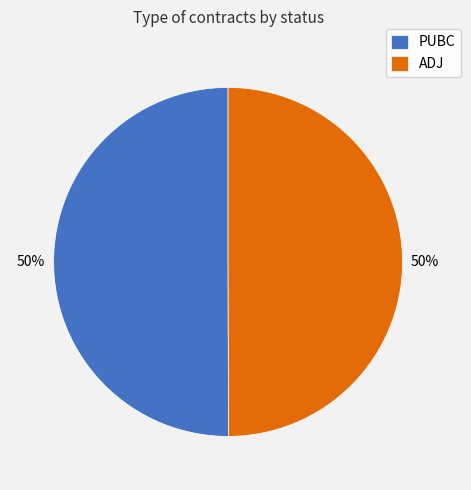

The ADJ slice represents 63% of the pie. True or false?

False